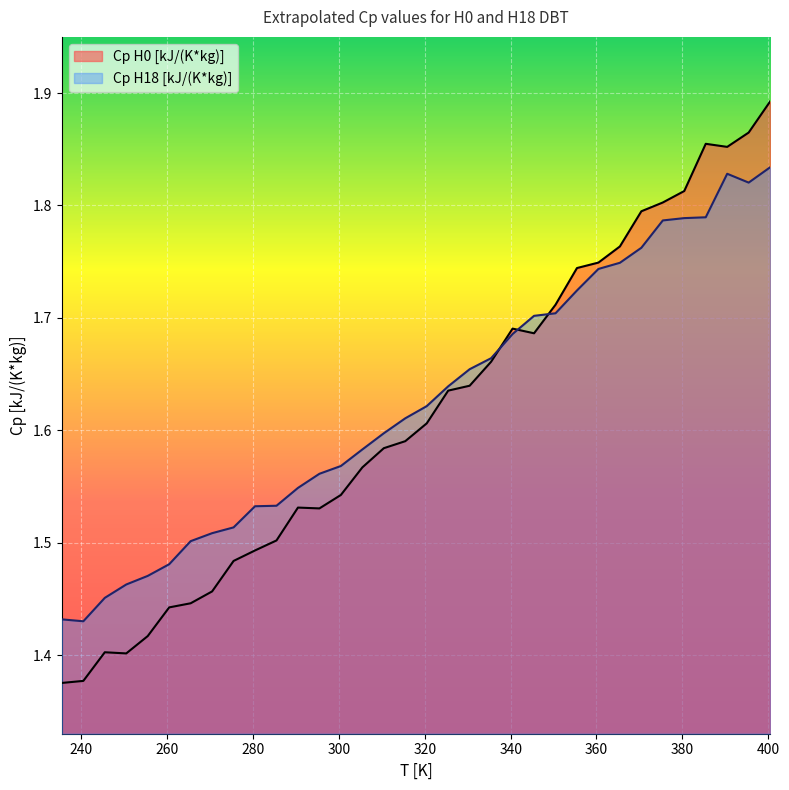

Rank the series at 340.45 from highest to lowest value.

Cp H0 [kJ/(K*kg)], Cp H18 [kJ/(K*kg)]